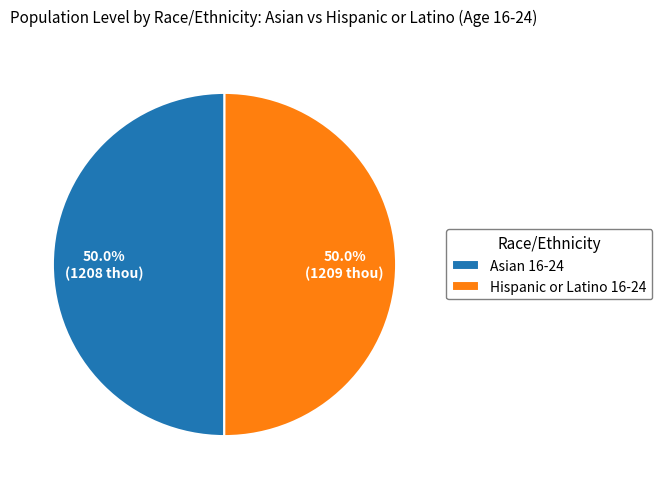

What percentage is the Hispanic or Latino 16-24 slice, to the nearest percent?

50%